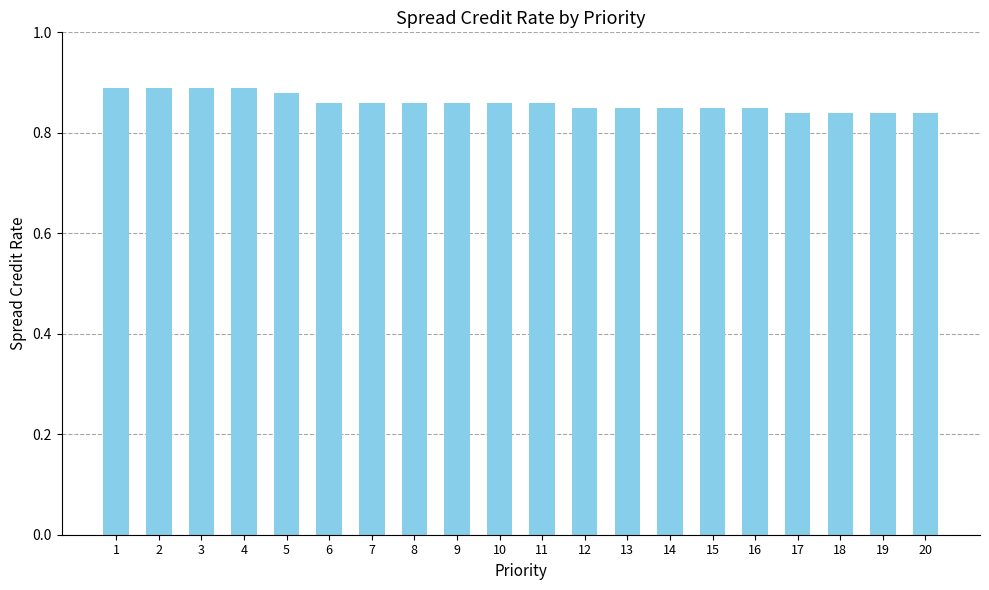

The value at 6 is 0.2. True or false?

False